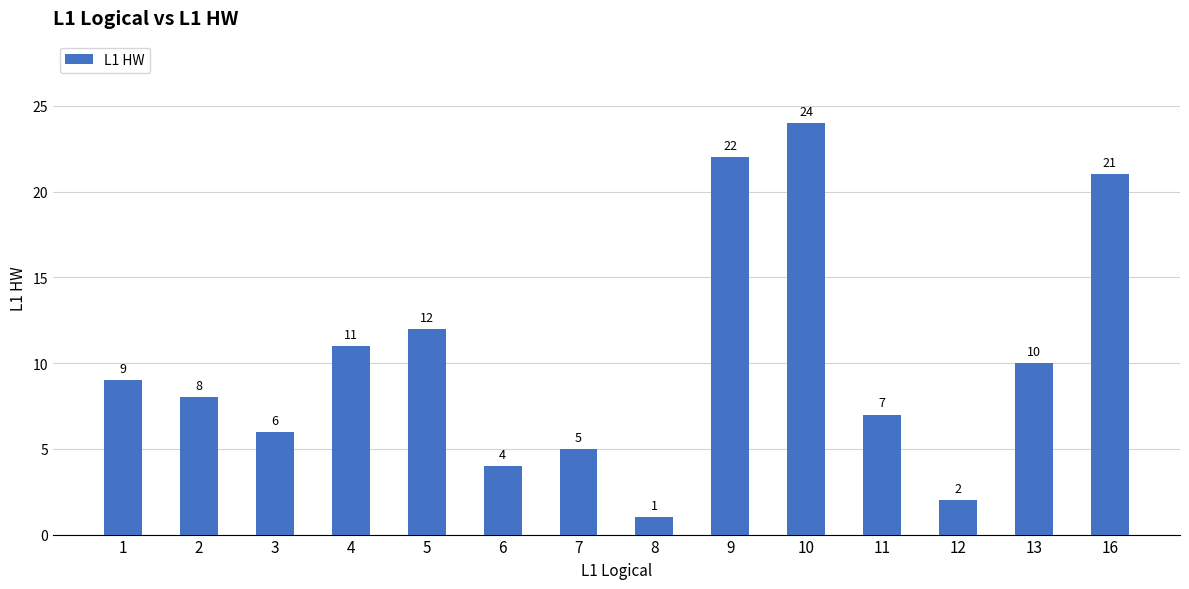

Are the bars horizontal?

No